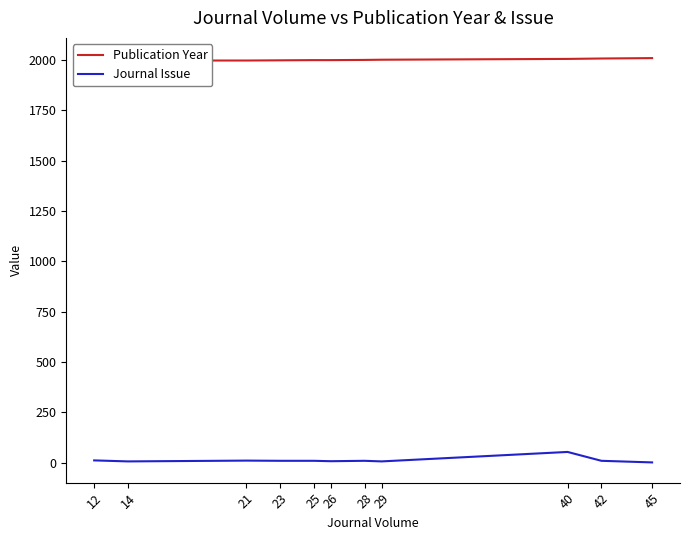

Is this an area chart (filled region under the line)?

No